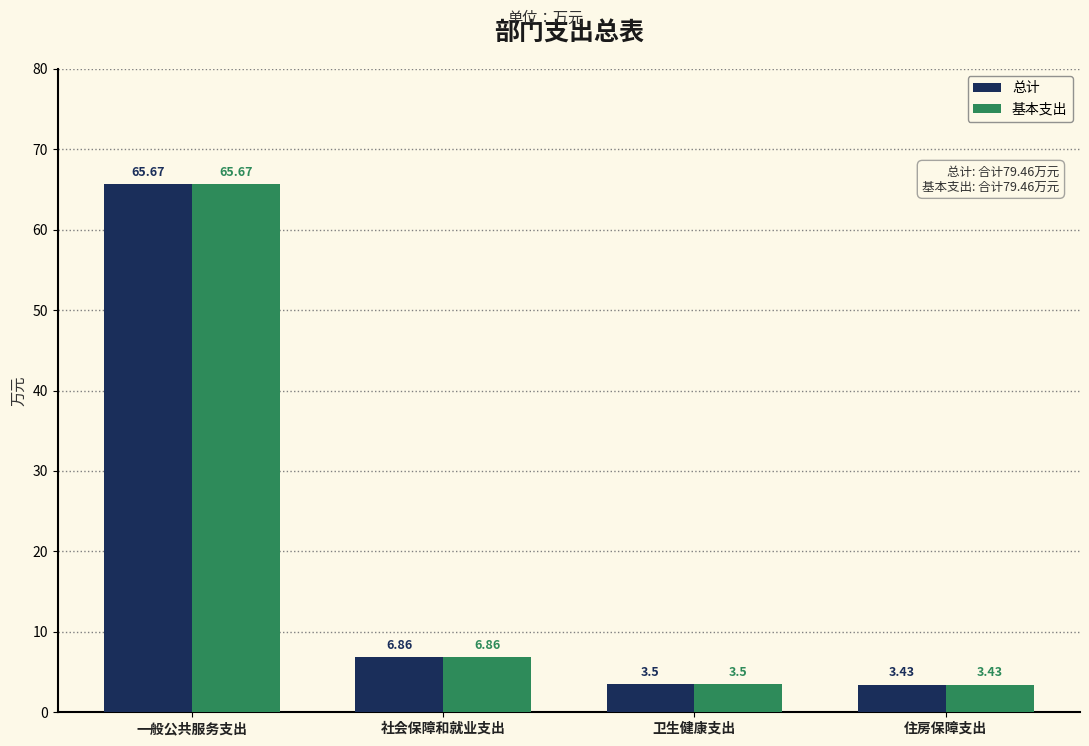

What is the difference between the maximum and minimum values in the 总计 series?

62.2